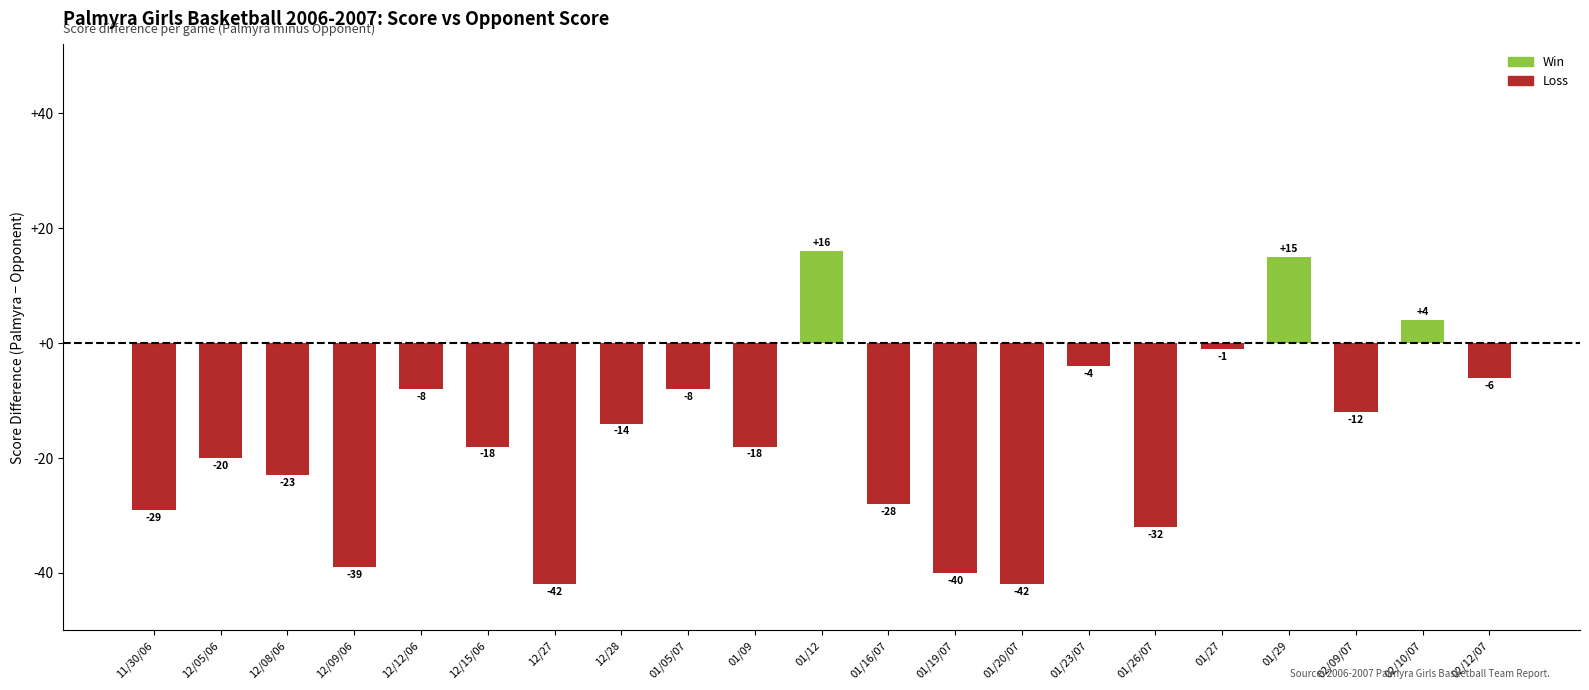

How many series are shown in this chart?

1